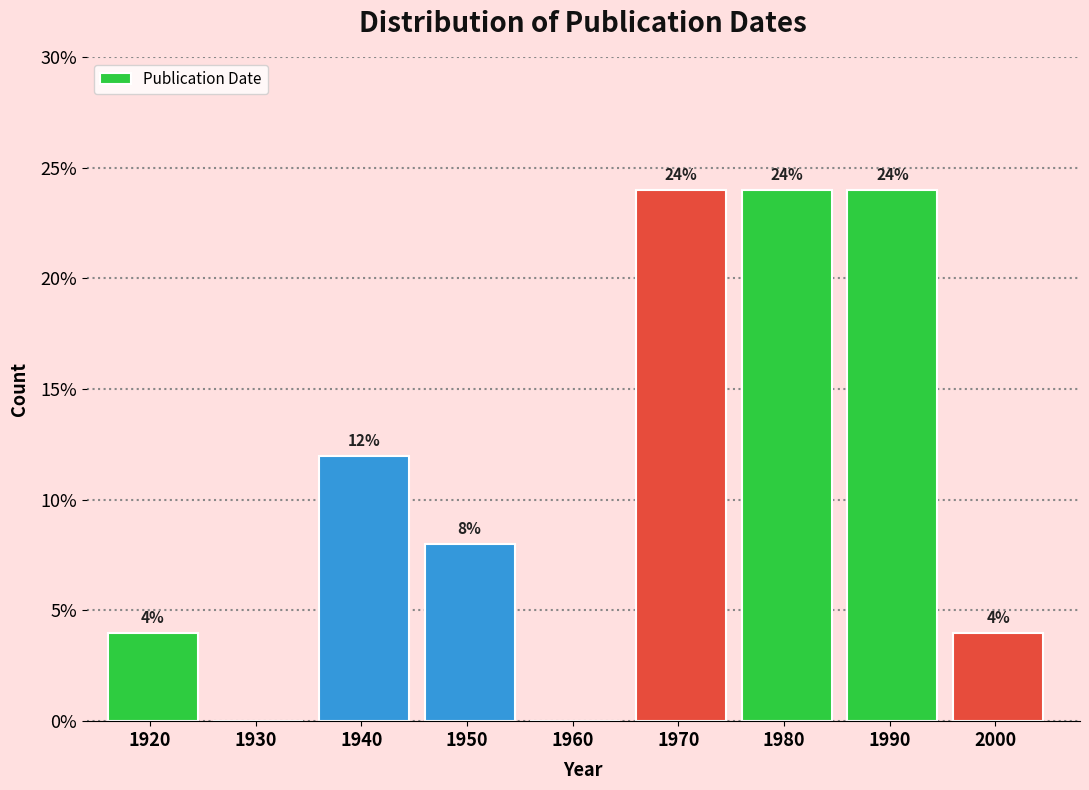

Reading left to right, what are all the values shown in this chart?

1920=4	1930=0	1940=12	1950=8	1960=0	1970=24	1980=24	1990=24	2000=4